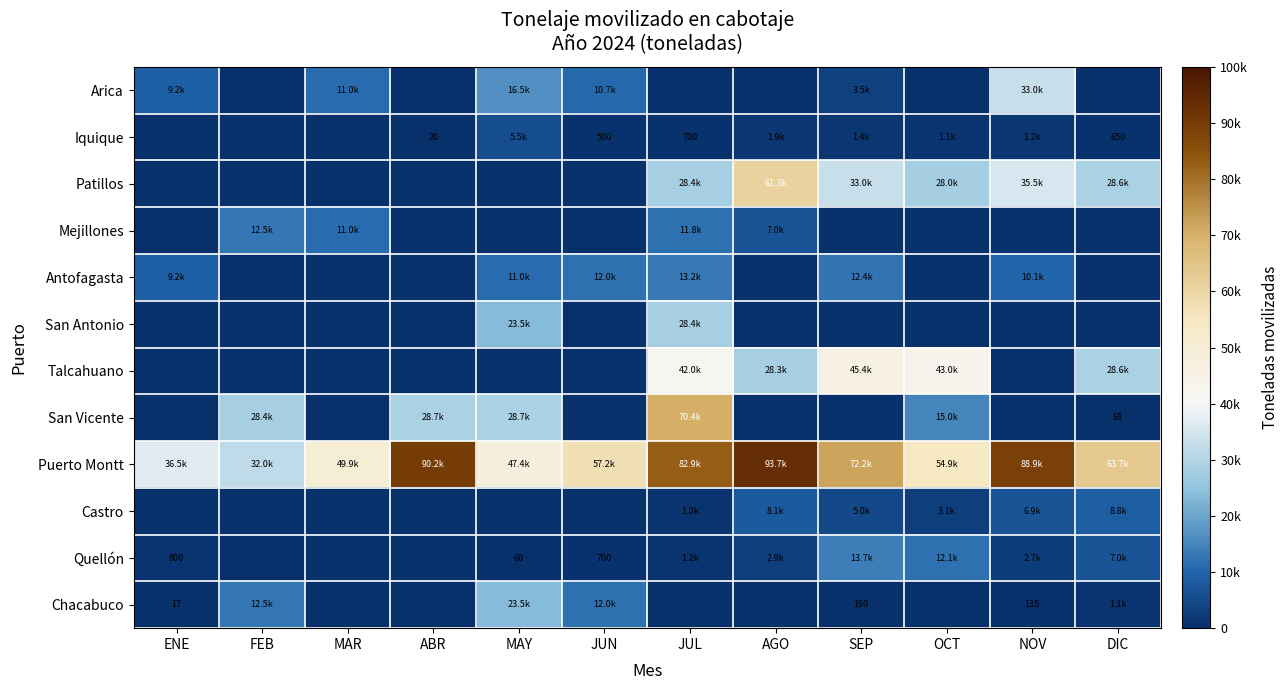

What is the difference between the highest and lowest values at JUN?

57188.5